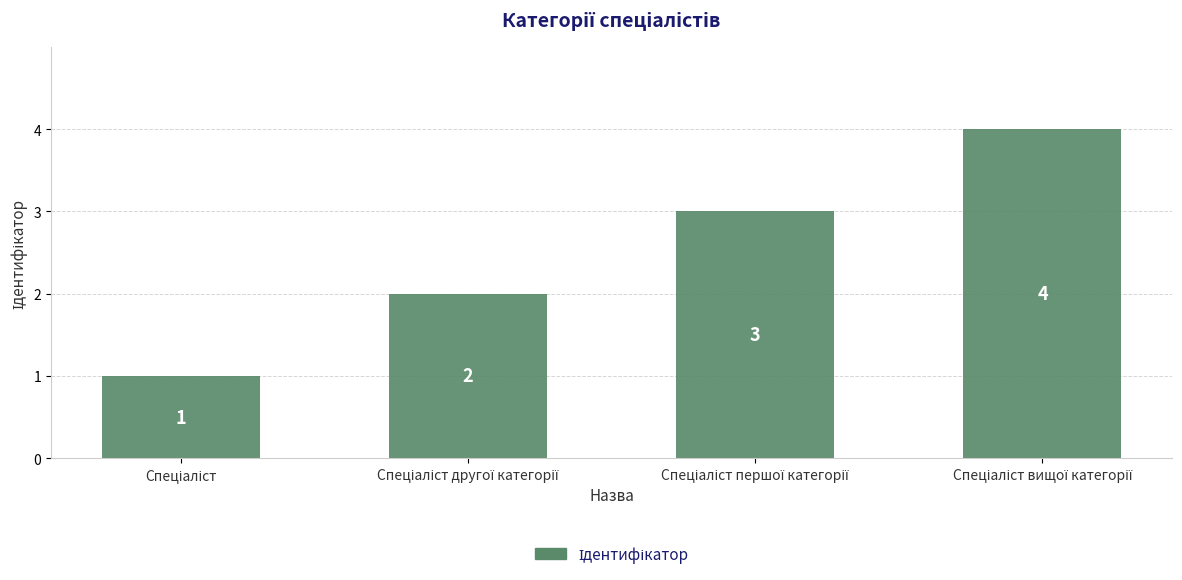

What is the greatest value displayed?

4